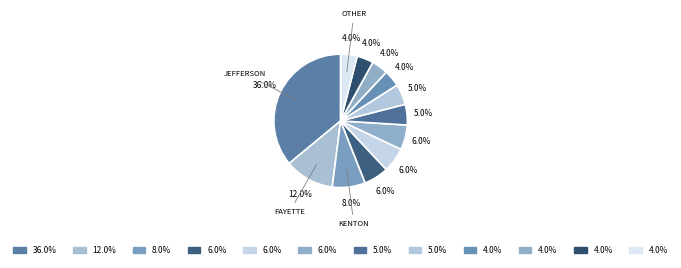

How many segments does this pie chart have?

12